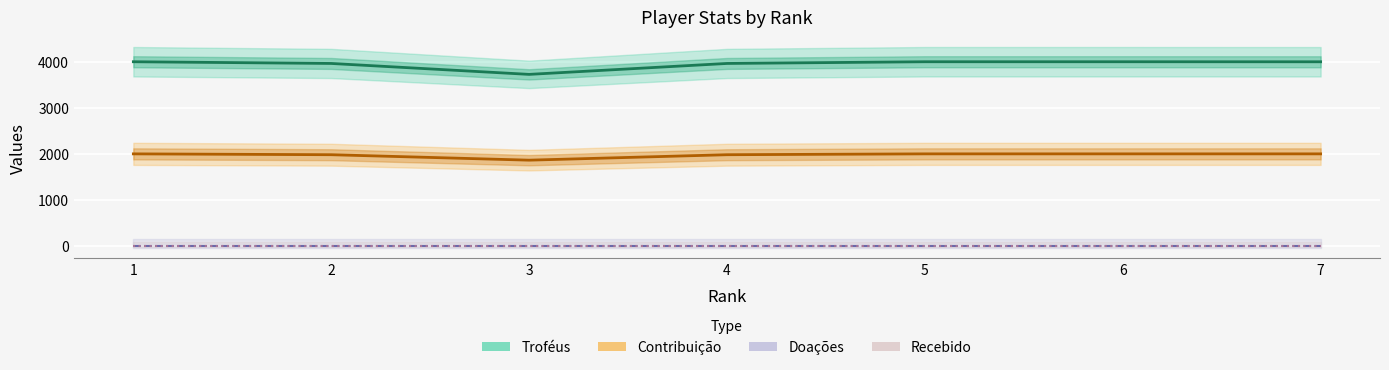

At how many categories does at least one series exceed 2784?

7